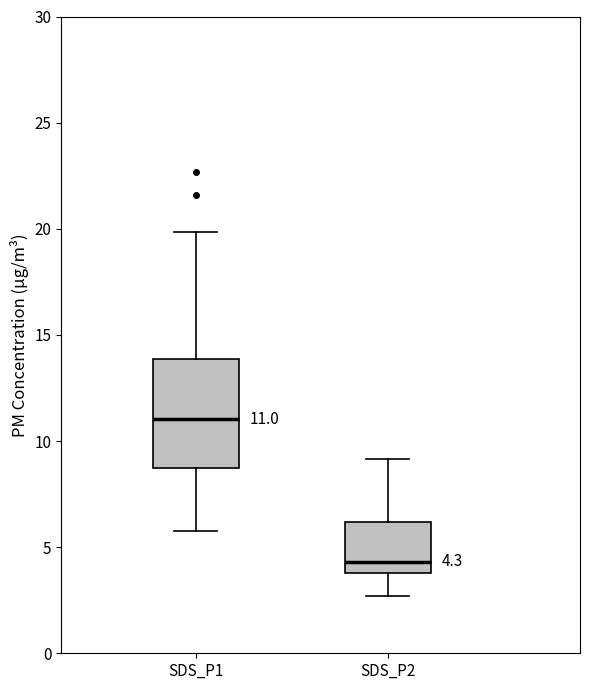

Comparing the boxes themselves (not the whiskers), which one is the tallest?

SDS_P1